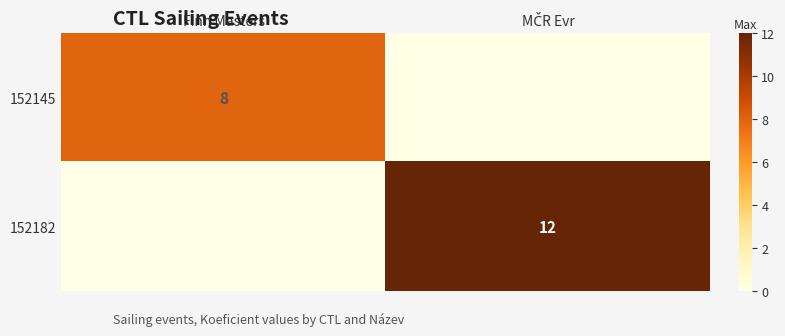

The 152145 series shows 8 at Finn Masters. True or false?

True